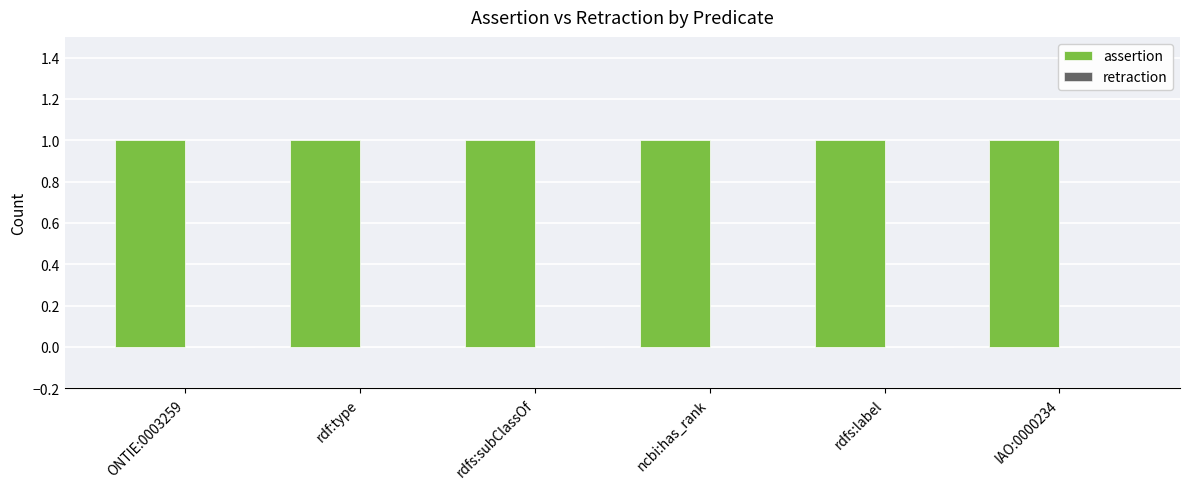

Count the number of data series in this chart.

2